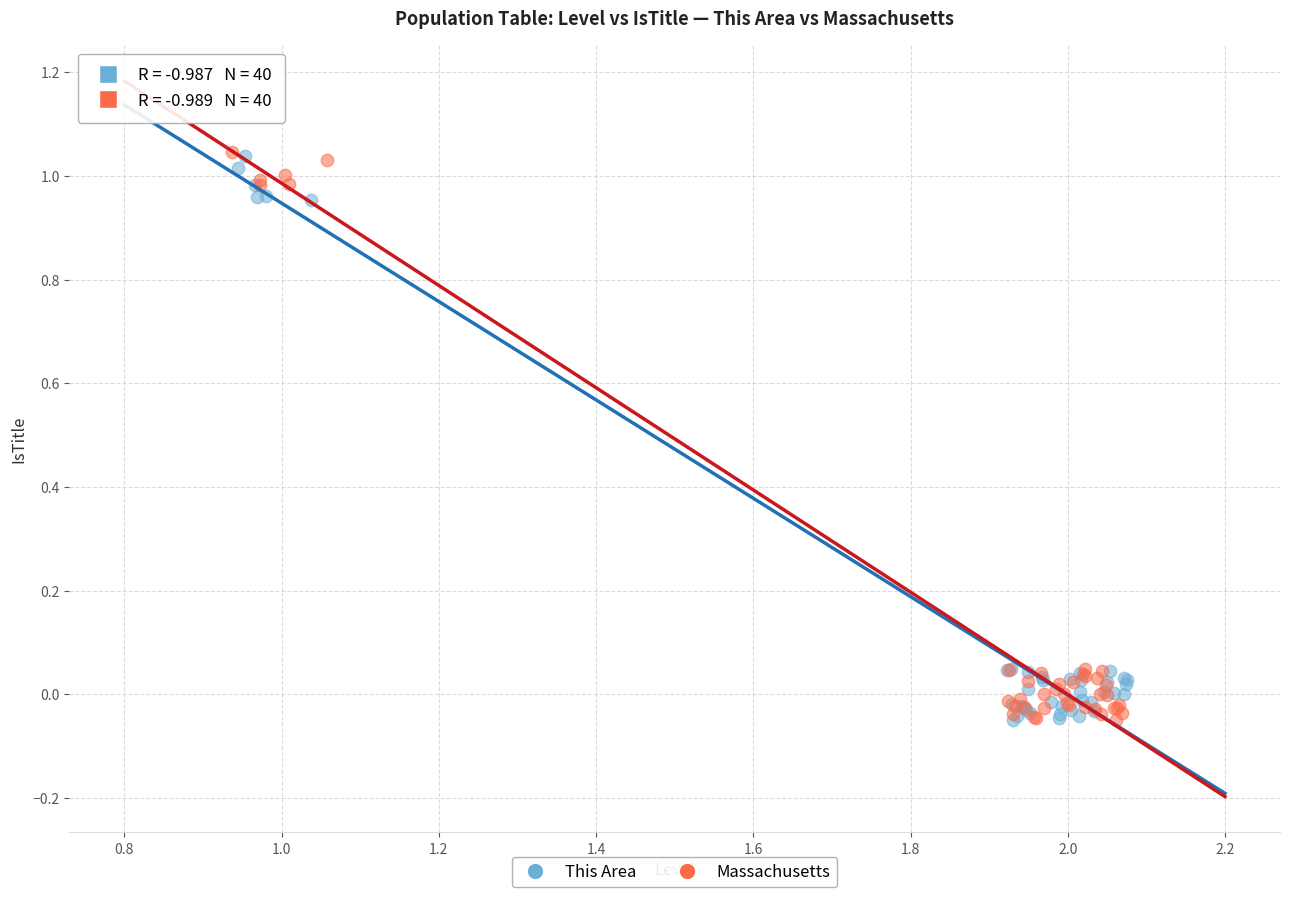

What are all the series names shown in the legend?

This Area, Massachusetts